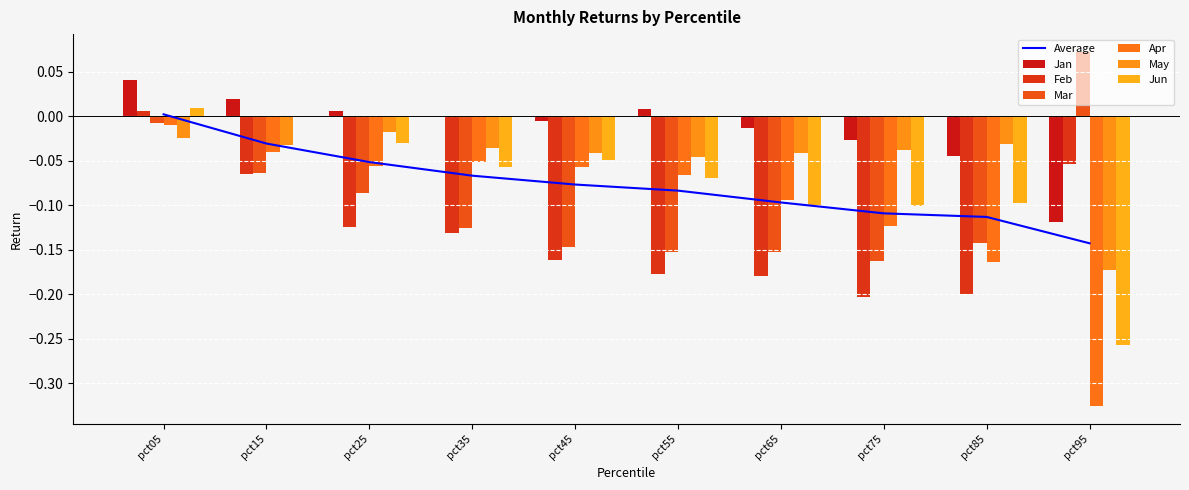

What is the sum of all Jun values?

-0.8